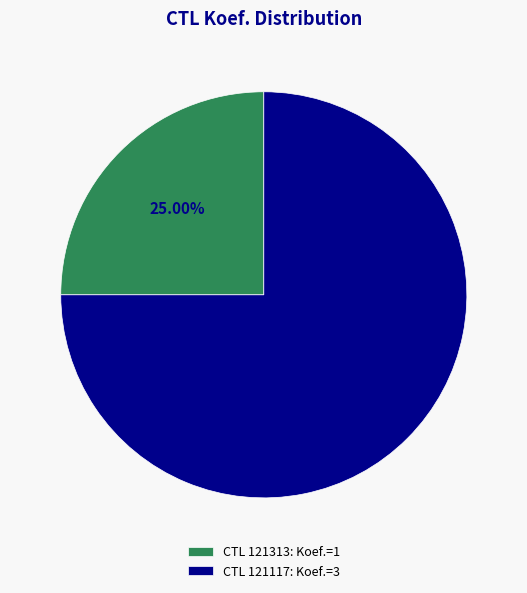

To the nearest percent, what is the average slice percentage?

50%